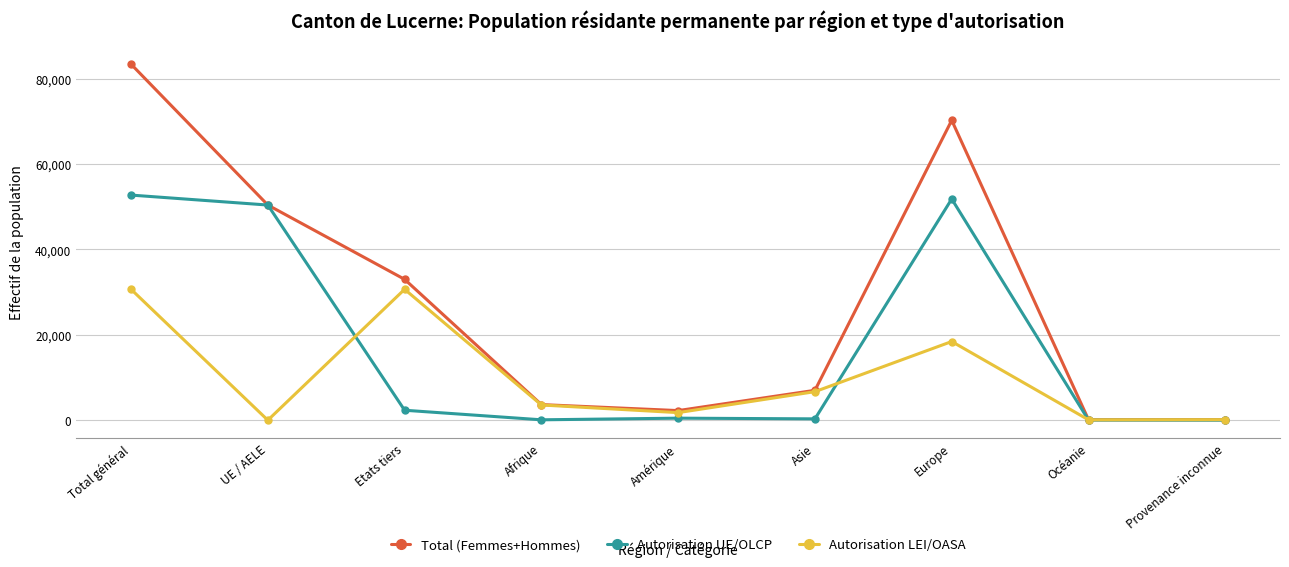

Between Total général and Afrique, which series saw the biggest shift?

Total (Femmes+Hommes)